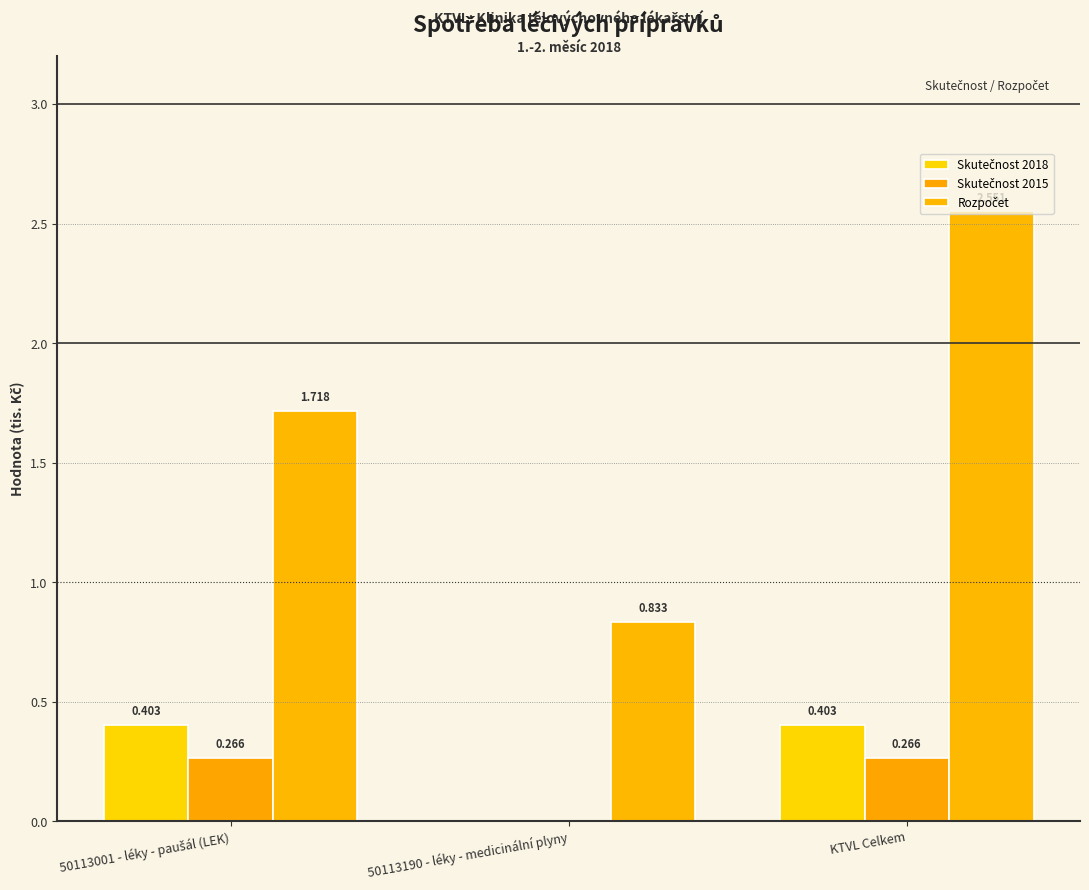

Which has a higher value, KTVL Celkem or 50113001 - léky - paušál (LEK)?

KTVL Celkem